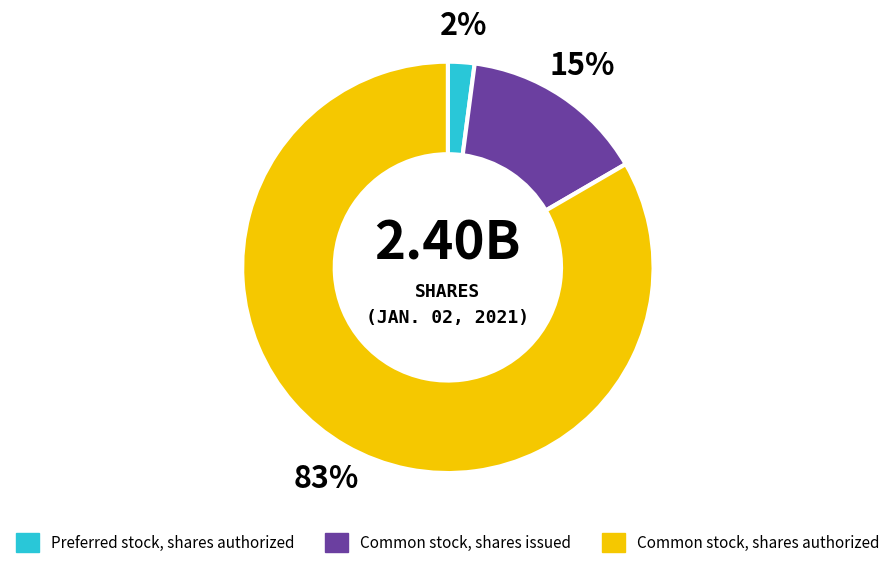

To the nearest percent, what is the combined percentage of Common stock, shares authorized and Common stock, shares issued?

98%